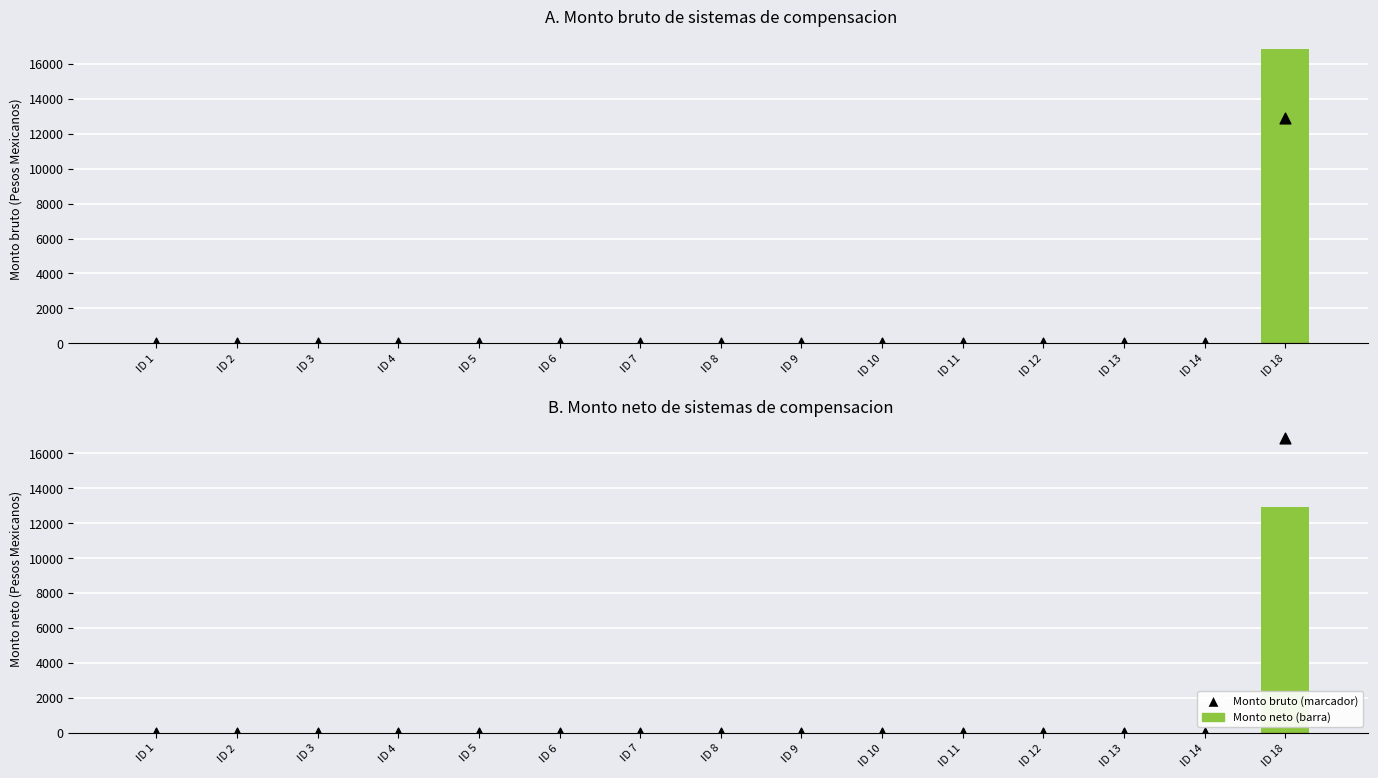

Which series reaches the minimum Y coordinate?

Monto bruto